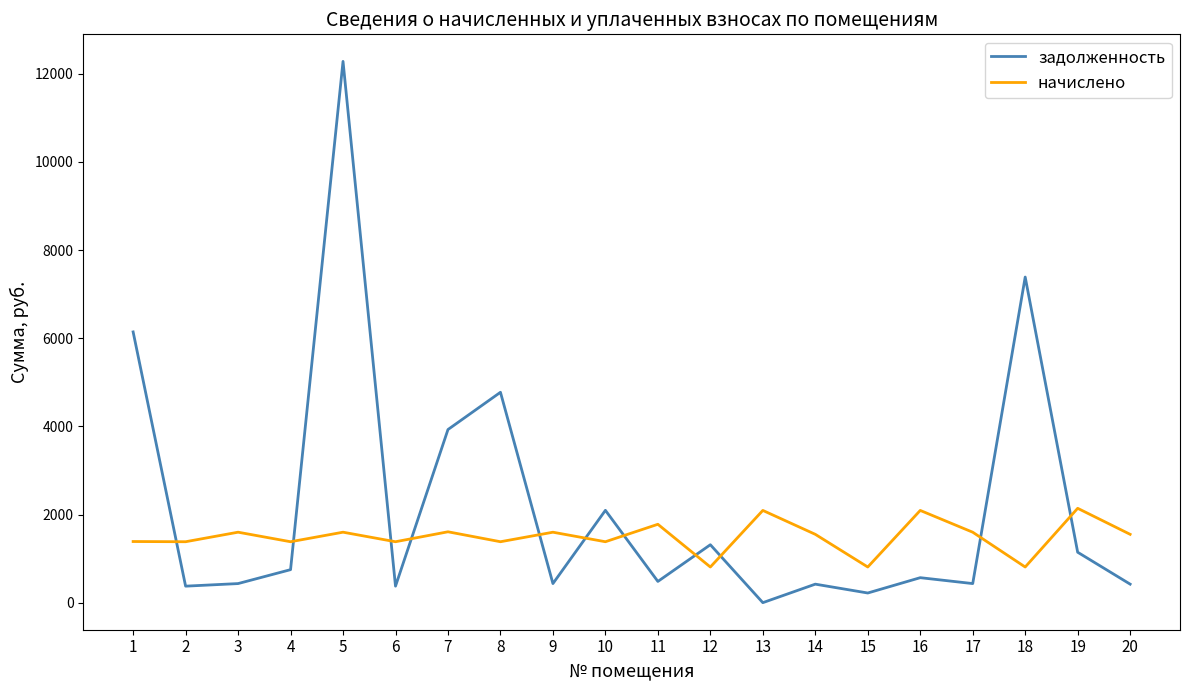

What are all the series names shown in the legend?

задолженность, начислено